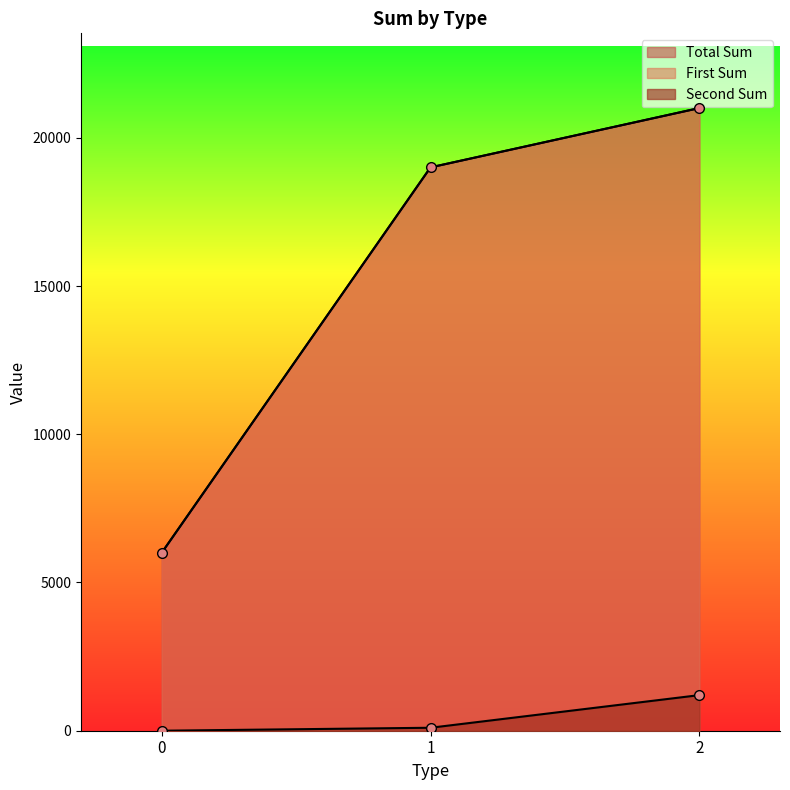

Where is Second Sum nearest to the value 500?

1